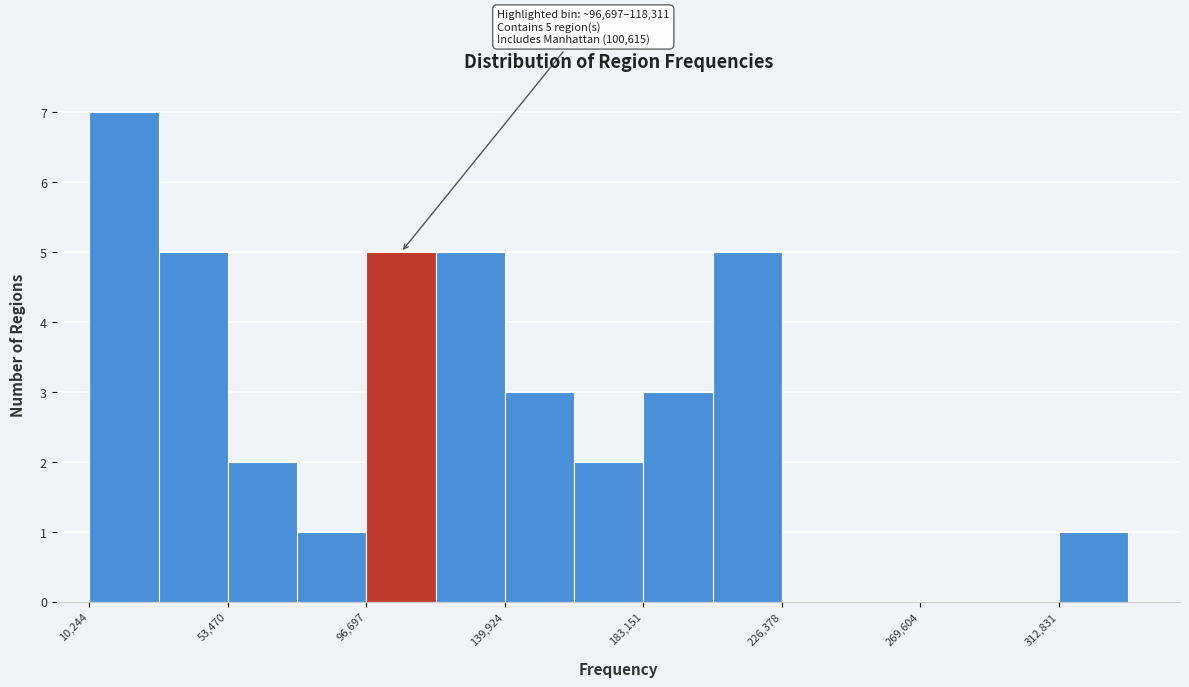

Over which range of the x-axis is the bar tallest?

10000 to 30000